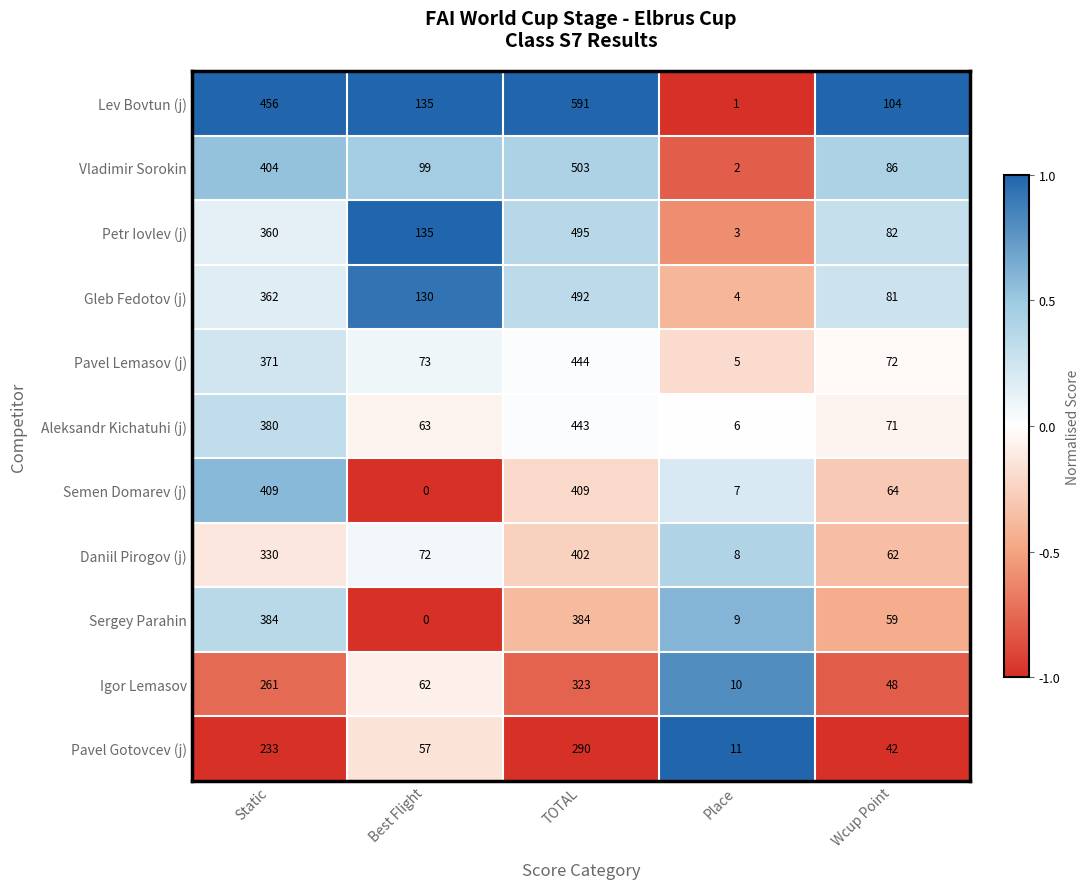

At which label does Pavel Gotovcev (j) reach its peak?

TOTAL